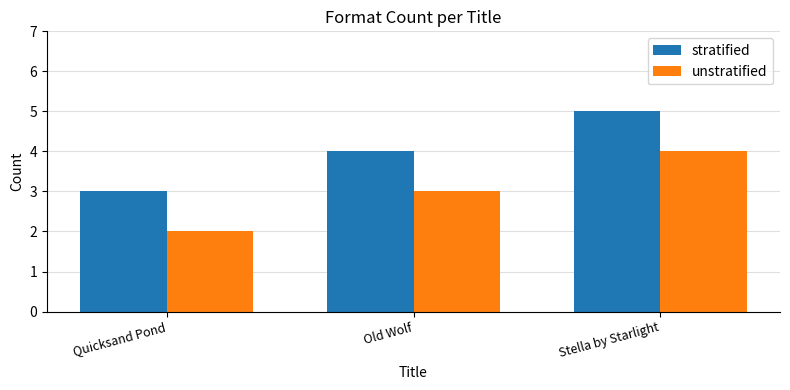

Read the stratified value at Old Wolf.

4